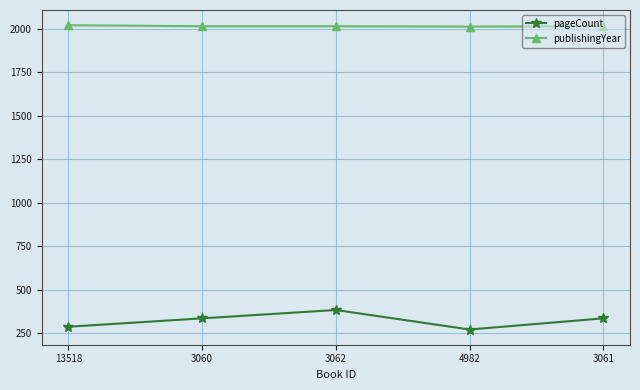

What is the sum of the pageCount values at 3061 and 3060?

672